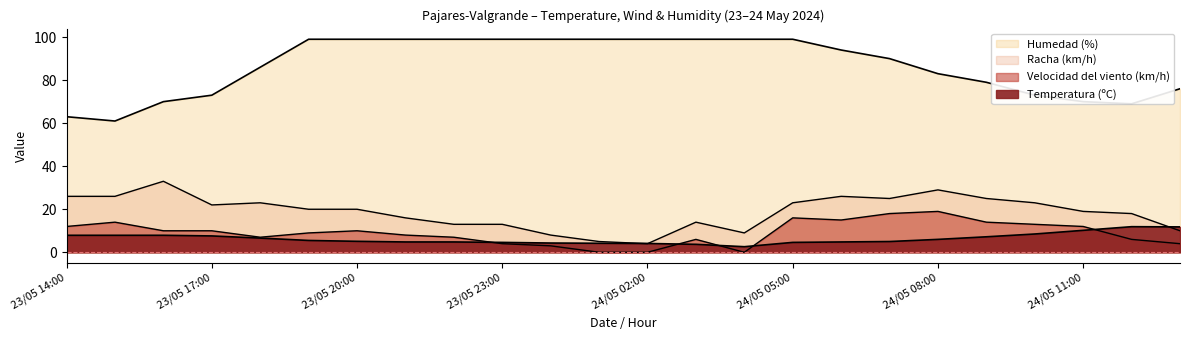

How many values in the Velocidad del viento (km/h) series are below 10?

12